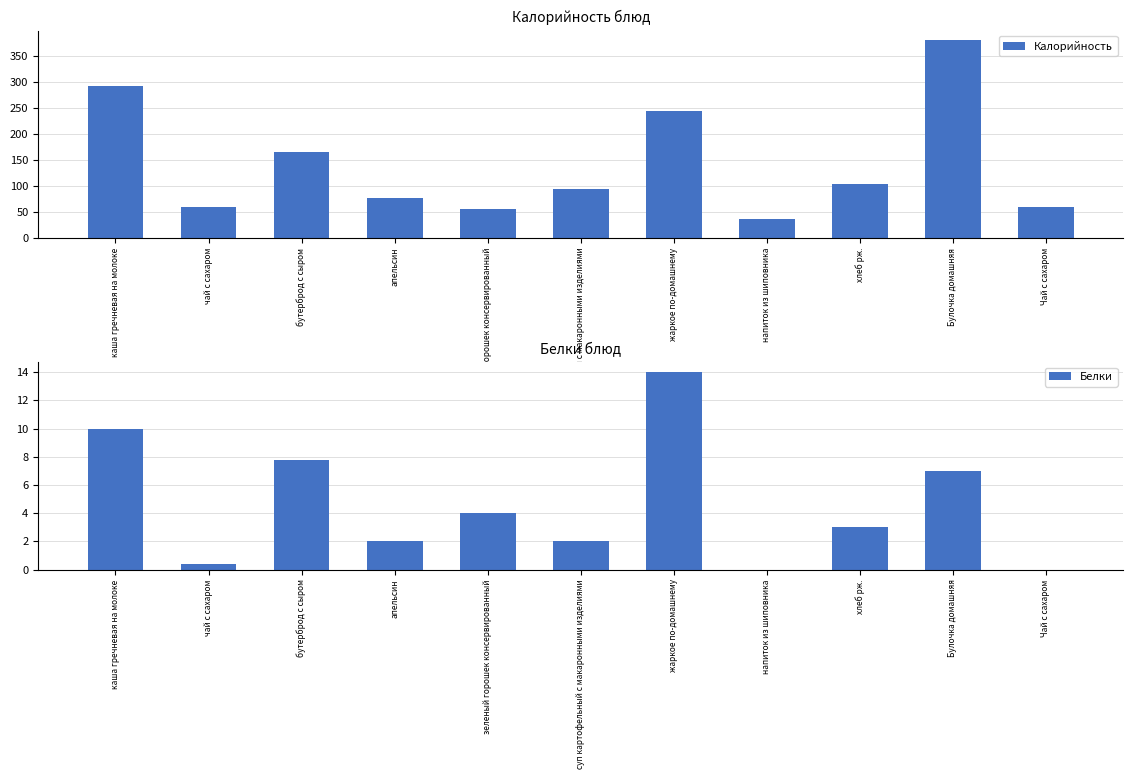

Between апельсин and каша гречневая на молоке, which is larger?

каша гречневая на молоке